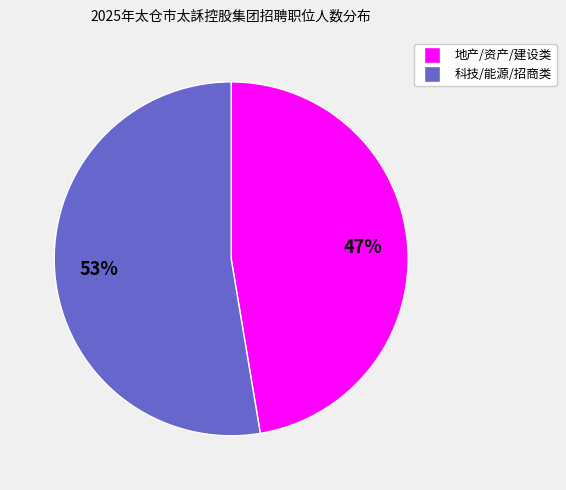

The 科技/能源/招商类 slice represents 40% of the pie. True or false?

False